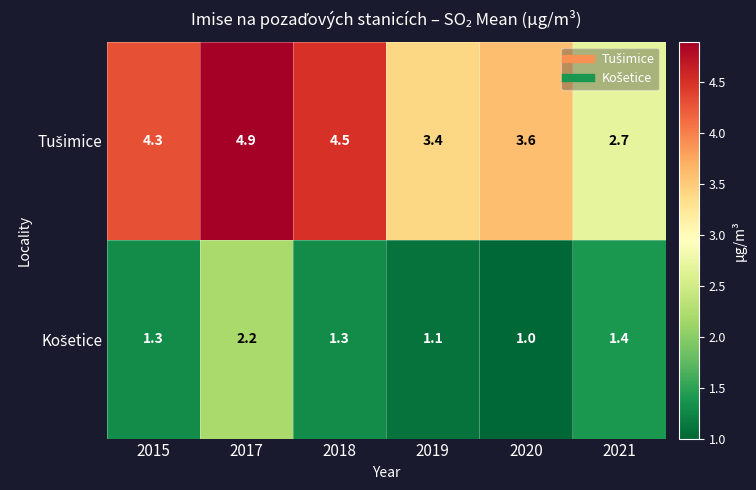

Which category has the lowest value across all series?

2020